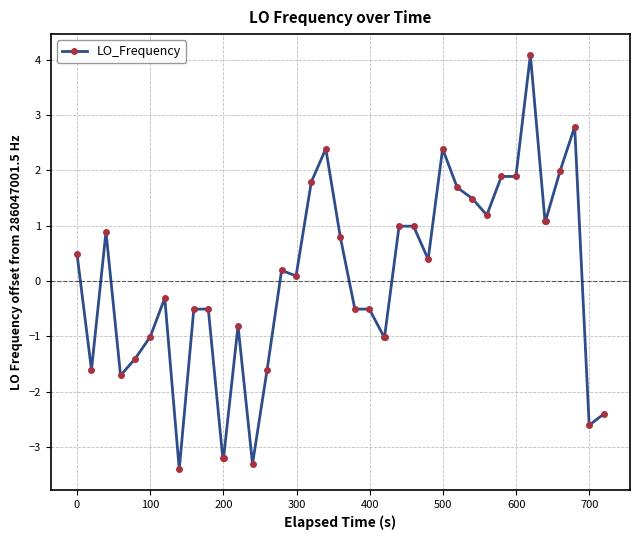

What is the maximum value shown in the chart?

4.1